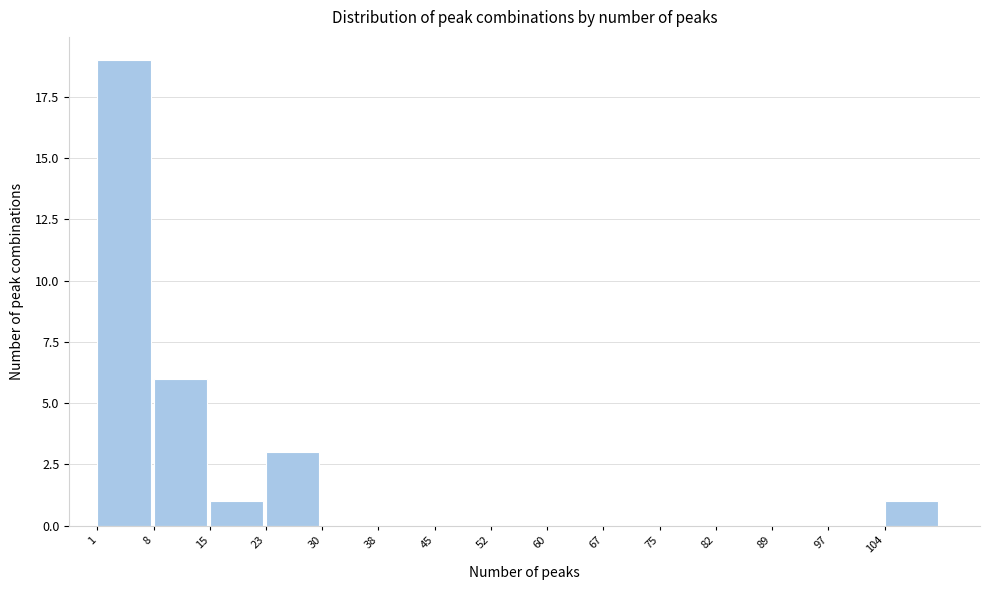

Reading left to right, list every bar in this chart as the range it spans on the x-axis followed by its height. Neither the bar edges nor the heights are printed on the chart, so give them approximately, as read against the axes.

1.0 to 8.4: 19
8.4 to 15.8: 6
15.8 to 23.2: 1
23.2 to 30.6: 3
30.6 to 38.0: 0
38.0 to 45.4: 0
45.4 to 52.8: 0
52.8 to 60.2: 0
60.2 to 67.6: 0
67.6 to 75.0: 0
75.0 to 82.4: 0
82.4 to 89.8: 0
89.8 to 97.2: 0
97.2 to 104.6: 0
104.6 to 112.0: 1